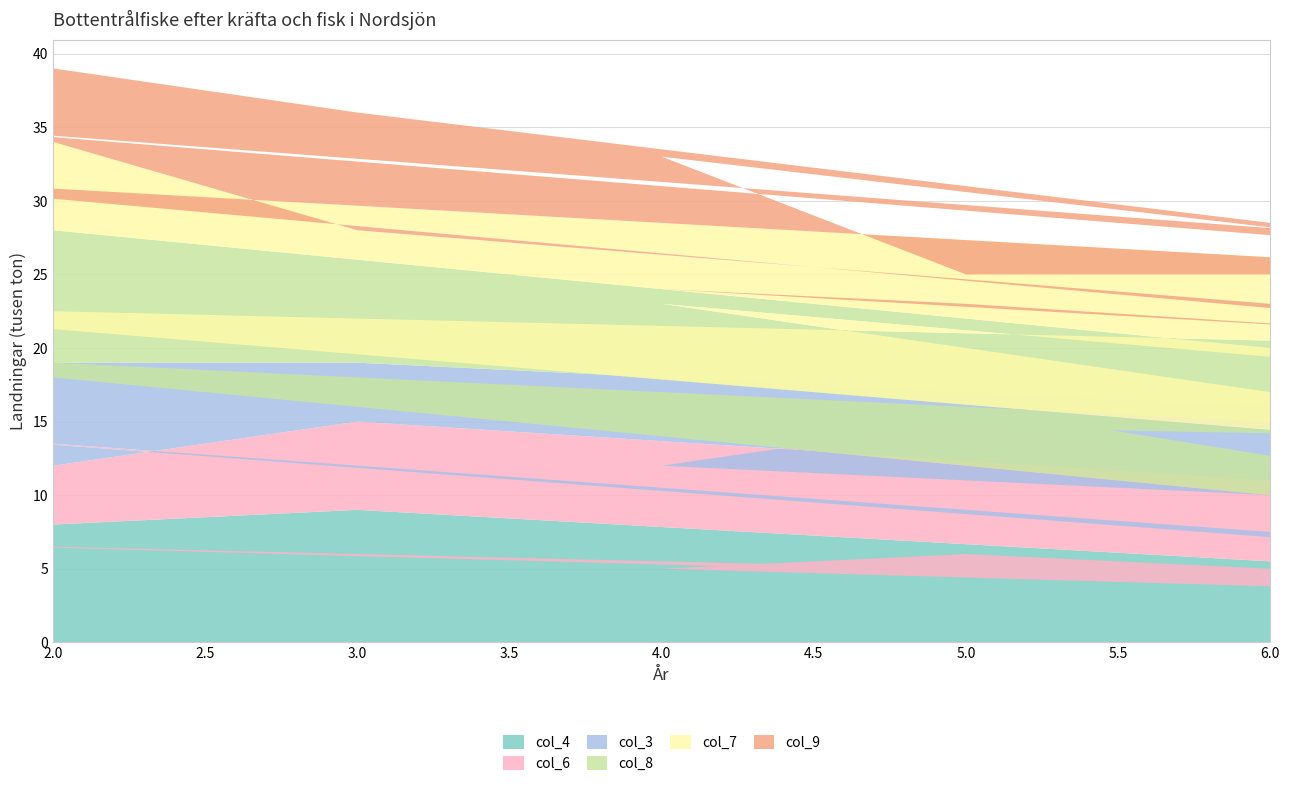

Reading left to right, transcribe all the data shown in this chart.

col_4: 2=8	3=9	9=2	4=5	5=6	8=3	1=7	7=4	6=1
col_6: 2=4	3=6	9=5	4=7	5=9	8=1	1=8	7=2	6=3
col_3: 2=7	3=4	9=6	4=3	5=1	8=2	1=5	7=8	6=9
col_8: 2=9	3=7	9=1	4=8	5=4	8=5	1=3	7=6	6=2
col_7: 2=6	3=2	9=4	4=1	5=3	8=8	1=9	7=5	6=7
col_9: 2=5	3=8	9=3	4=9	5=2	8=6	1=4	7=1	6=7